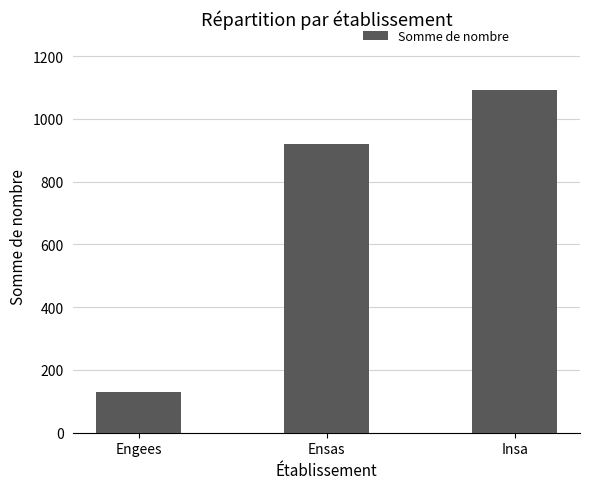

Rank the categories by value from highest to lowest.

Insa, Ensas, Engees